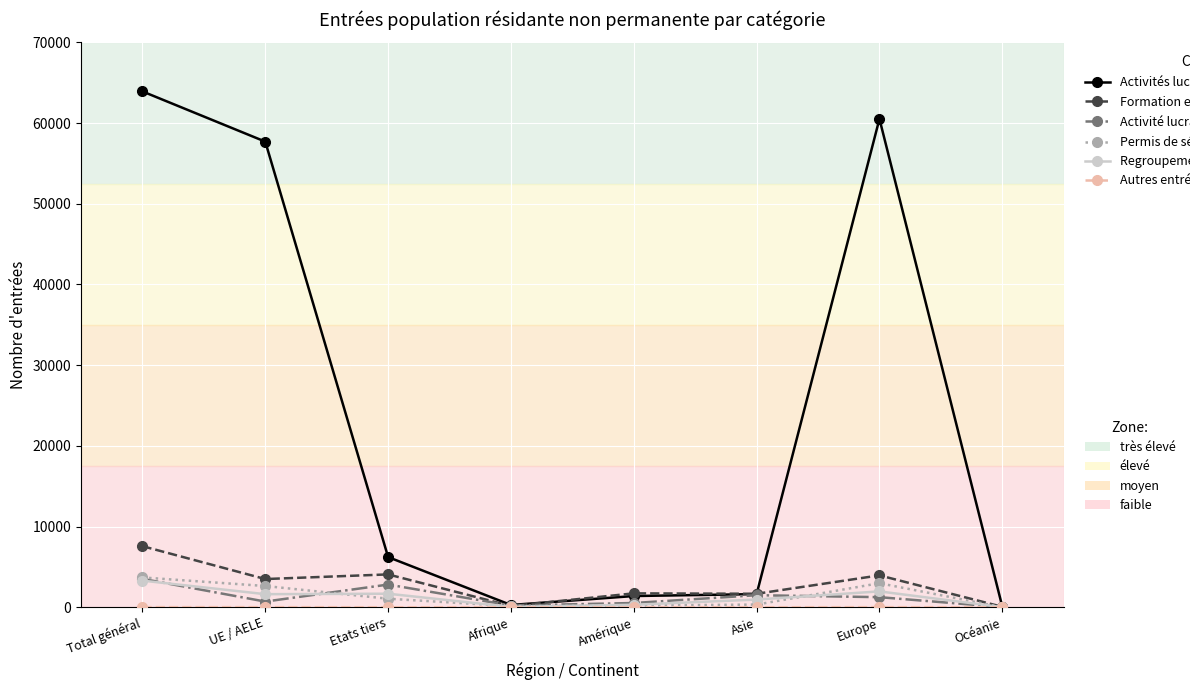

At which category is the sum across all series the highest?

Total général